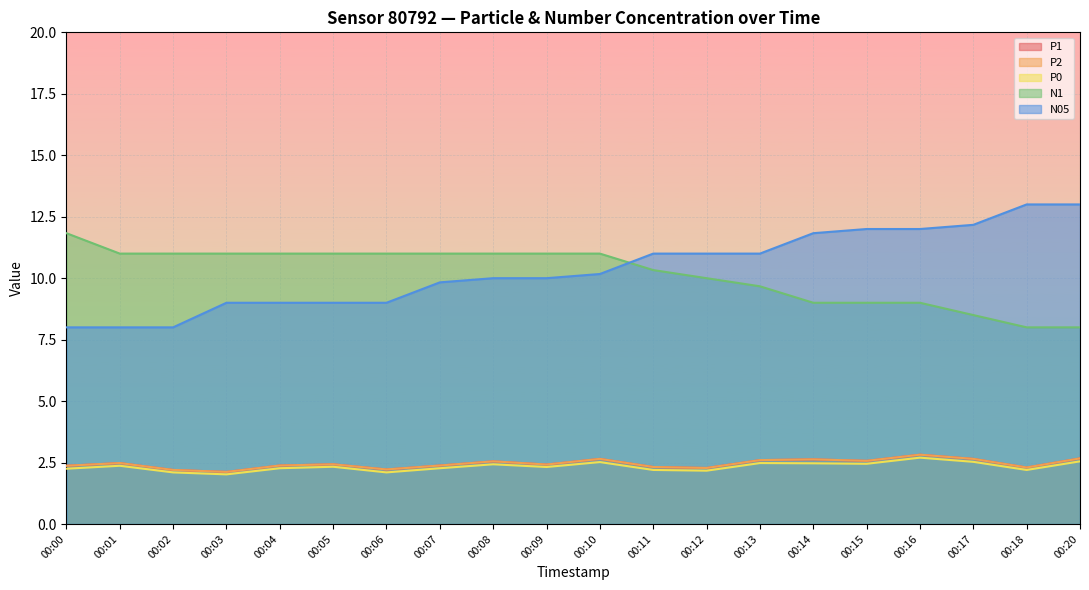

True or false: N05 and P2 intersect in this chart.

False